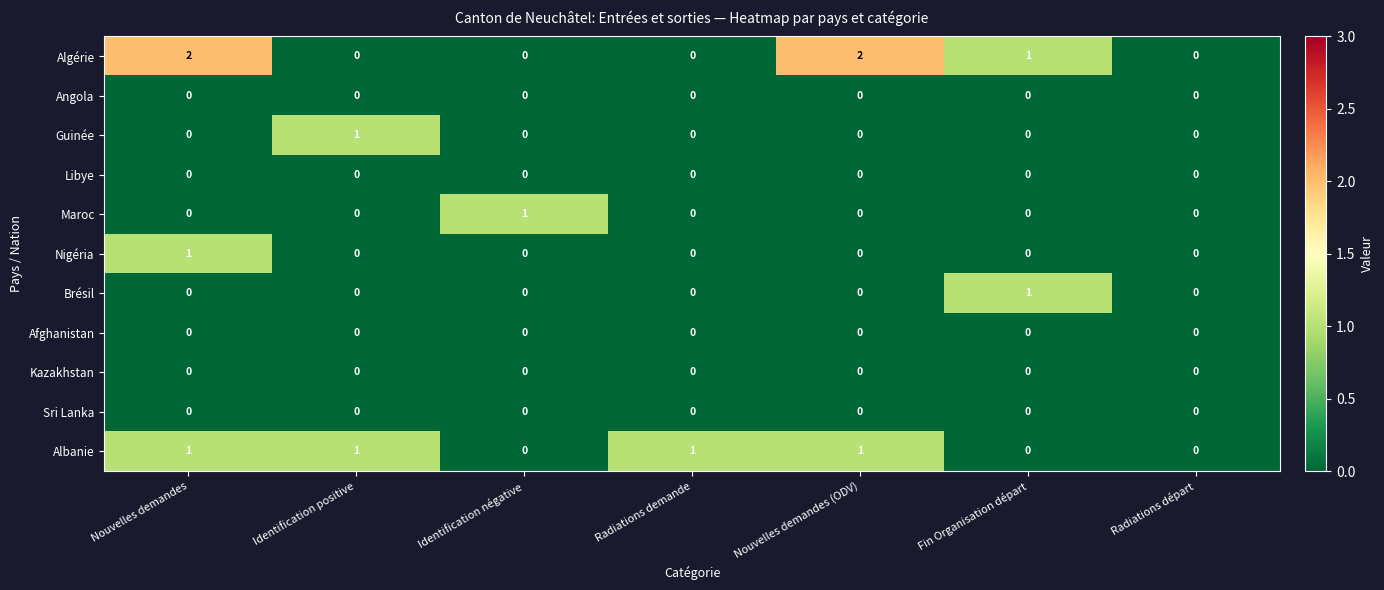

Which series has the largest total across all categories?

Algérie